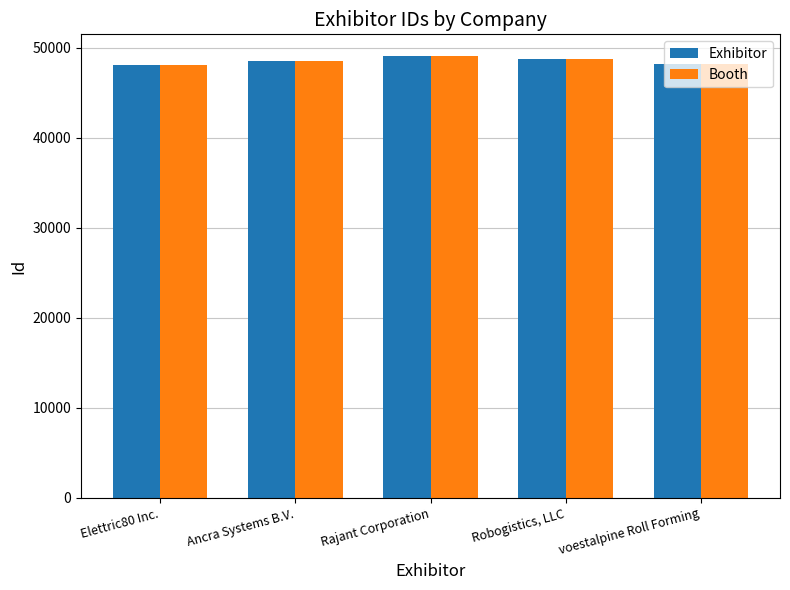

What is the sum of all Exhibitor values?

242523